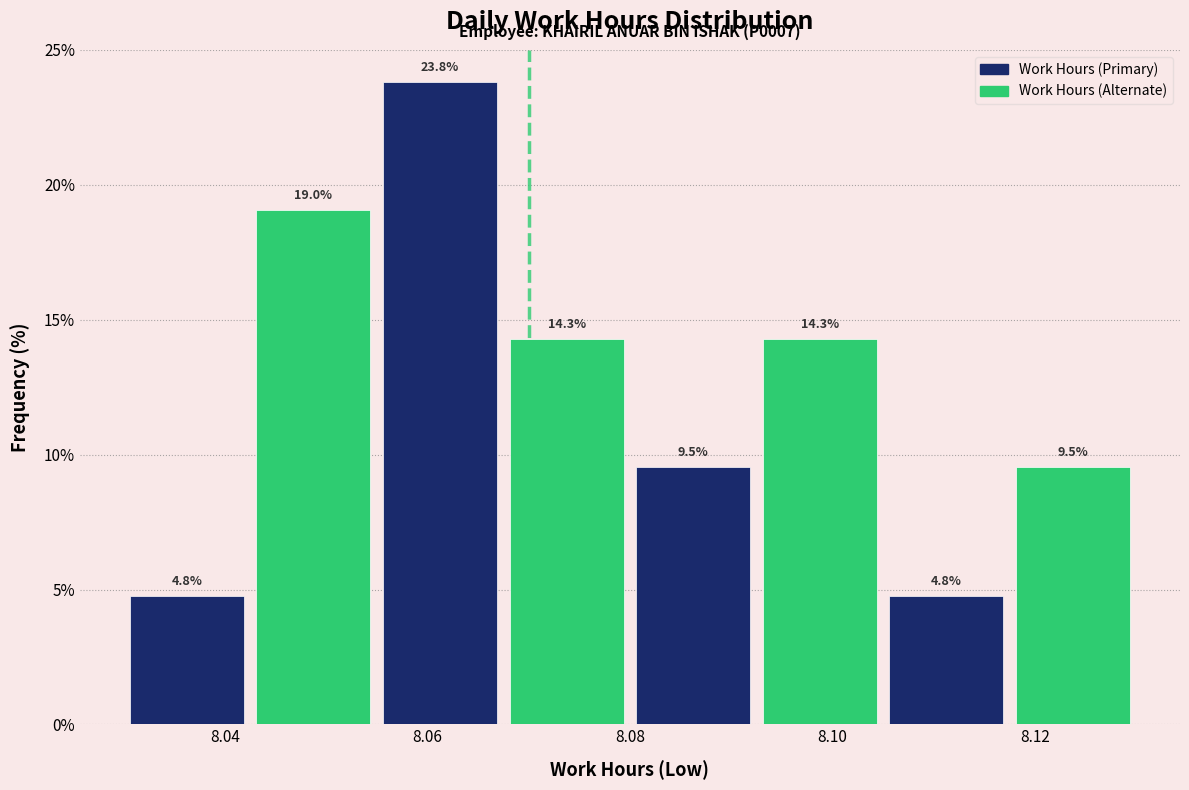

Reading left to right, transcribe this chart: for each bar, give the range it covers on the x-axis and its height. The bar edges are not printed on the chart, so give them approximately, as read against the axis.

8.030 to 8.042: 4.8
8.042 to 8.056: 19.0
8.056 to 8.068: 23.8
8.068 to 8.080: 14.3
8.080 to 8.092: 9.5
8.092 to 8.106: 14.3
8.106 to 8.118: 4.8
8.118 to 8.130: 9.5